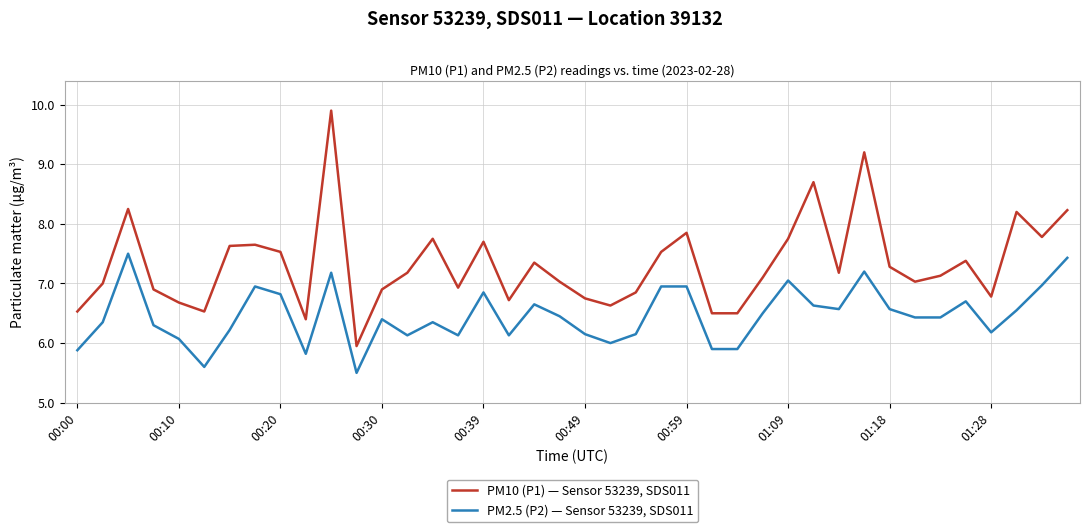

Which series has the largest total across all categories?

PM10 (P1) — Sensor 53239, SDS011